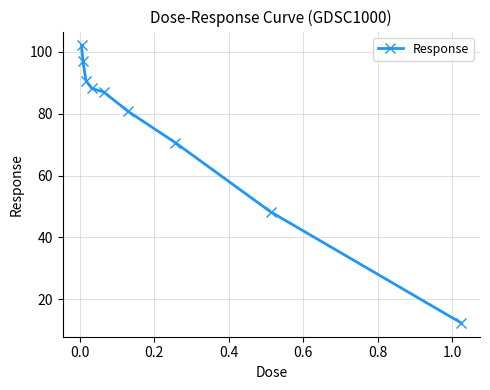

What is the difference between the second highest and second lowest values?

48.6